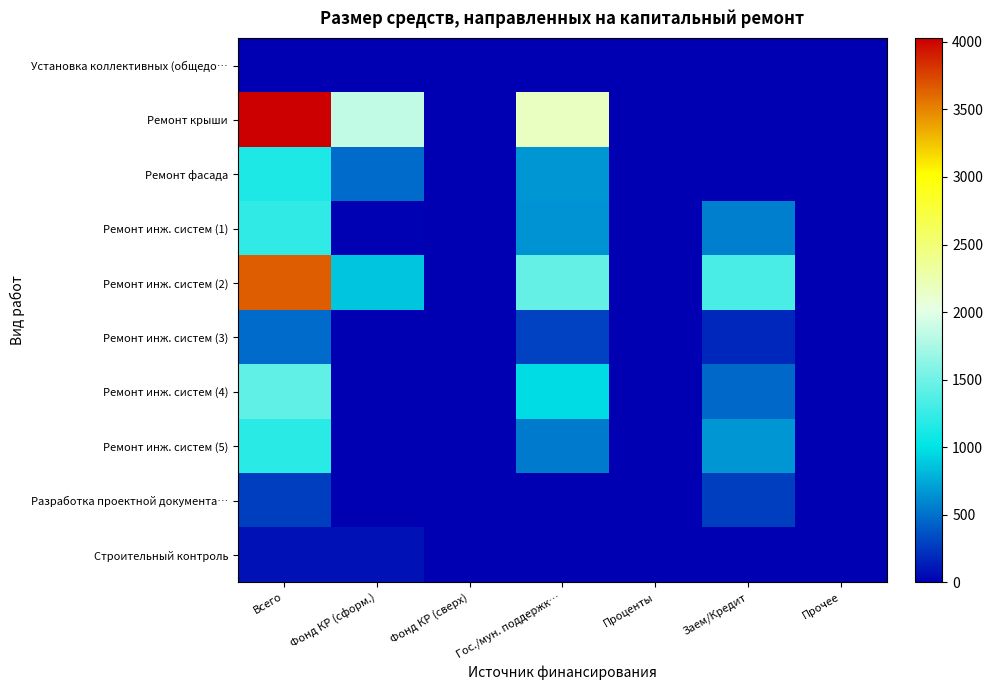

Reading left to right, extract all data points from this chart.

Установка коллективных (общедо…: Всего=0.0	Фонд КР (сформ.)=0.0	Фонд КР (сверх)=0.0	Гос./мун. поддержк…=0.0	Проценты=0.0	Заем/Кредит=0.0	Прочее=0.0
Ремонт крыши: Всего=4026.1	Фонд КР (сформ.)=1862.4	Фонд КР (сверх)=0.0	Гос./мун. поддержк…=2163.6	Проценты=0.0	Заем/Кредит=0.0	Прочее=0.0
Ремонт фасада: Всего=1136.6	Фонд КР (сформ.)=475.8	Фонд КР (сверх)=0.0	Гос./мун. поддержк…=660.8	Проценты=0.0	Заем/Кредит=0.0	Прочее=0.0
Ремонт инж. систем (1): Всего=1225.9	Фонд КР (сформ.)=13.9	Фонд КР (сверх)=0.0	Гос./мун. поддержк…=646.1	Проценты=0.0	Заем/Кредит=565.8	Прочее=0.0
Ремонт инж. систем (2): Всего=3653.8	Фонд КР (сформ.)=870.0	Фонд КР (сверх)=0.0	Гос./мун. поддержк…=1449.9	Проценты=0.0	Заем/Кредит=1333.9	Прочее=0.0
Ремонт инж. систем (3): Всего=473.3	Фонд КР (сформ.)=0.0	Фонд КР (сверх)=0.0	Гос./мун. поддержк…=293.8	Проценты=0.0	Заем/Кредит=179.5	Прочее=0.0
Ремонт инж. систем (4): Всего=1437.6	Фонд КР (сформ.)=0.0	Фонд КР (сверх)=0.0	Гос./мун. поддержк…=974.8	Проценты=0.0	Заем/Кредит=462.9	Прочее=0.0
Ремонт инж. систем (5): Всего=1192.6	Фонд КР (сформ.)=0.0	Фонд КР (сверх)=0.0	Гос./мун. поддержк…=539.4	Проценты=0.0	Заем/Кредит=653.2	Прочее=0.0
Разработка проектной документа…: Всего=281.2	Фонд КР (сформ.)=2.4	Фонд КР (сверх)=0.0	Гос./мун. поддержк…=0.0	Проценты=0.0	Заем/Кредит=278.8	Прочее=0.0
Строительный контроль: Всего=84.7	Фонд КР (сформ.)=84.7	Фонд КР (сверх)=0.0	Гос./мун. поддержк…=0.0	Проценты=0.0	Заем/Кредит=0.0	Прочее=0.0